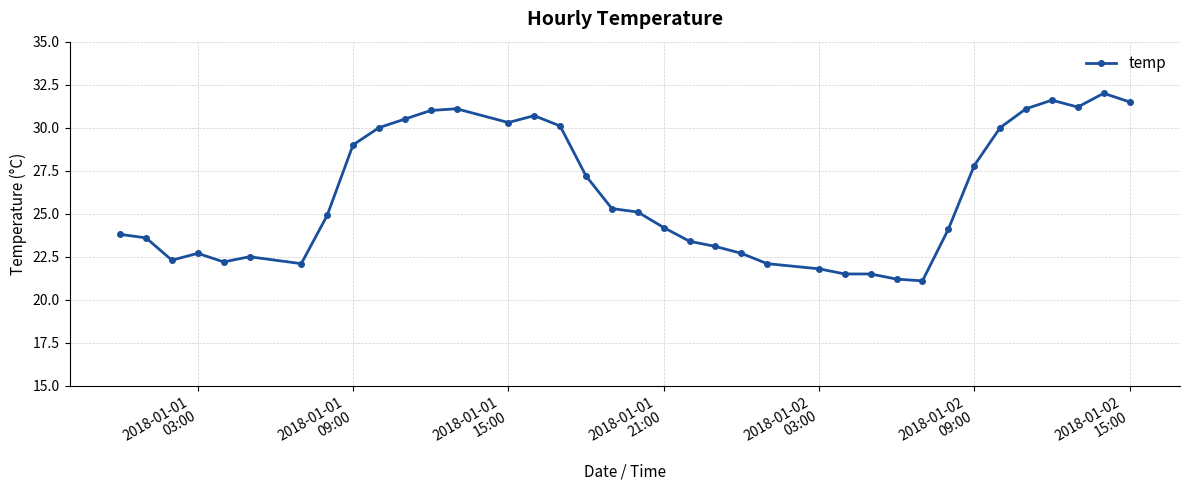

What is the smallest value displayed?

21.1